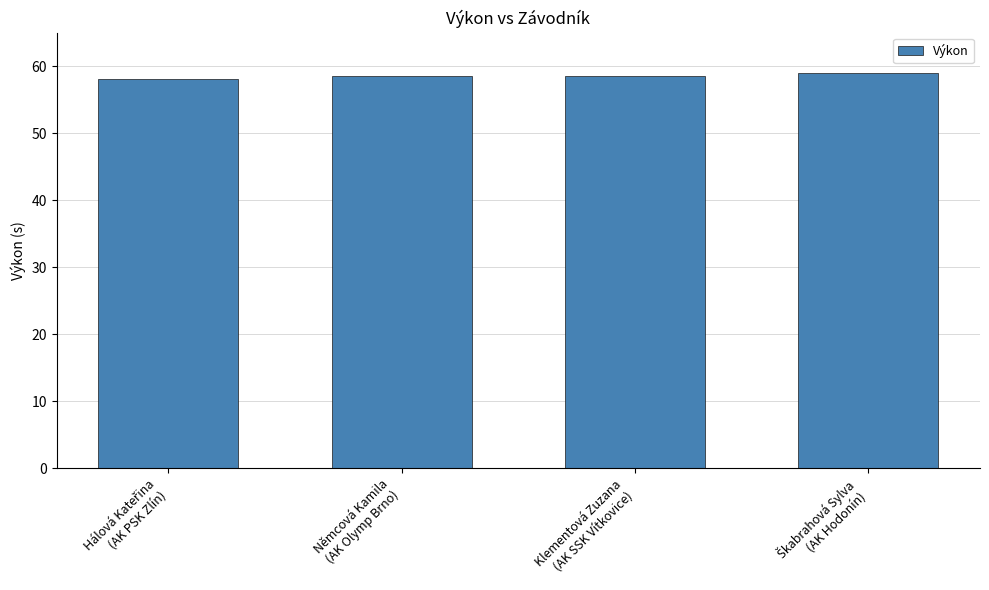

What is the value of the 4th bar from the left?

59.0